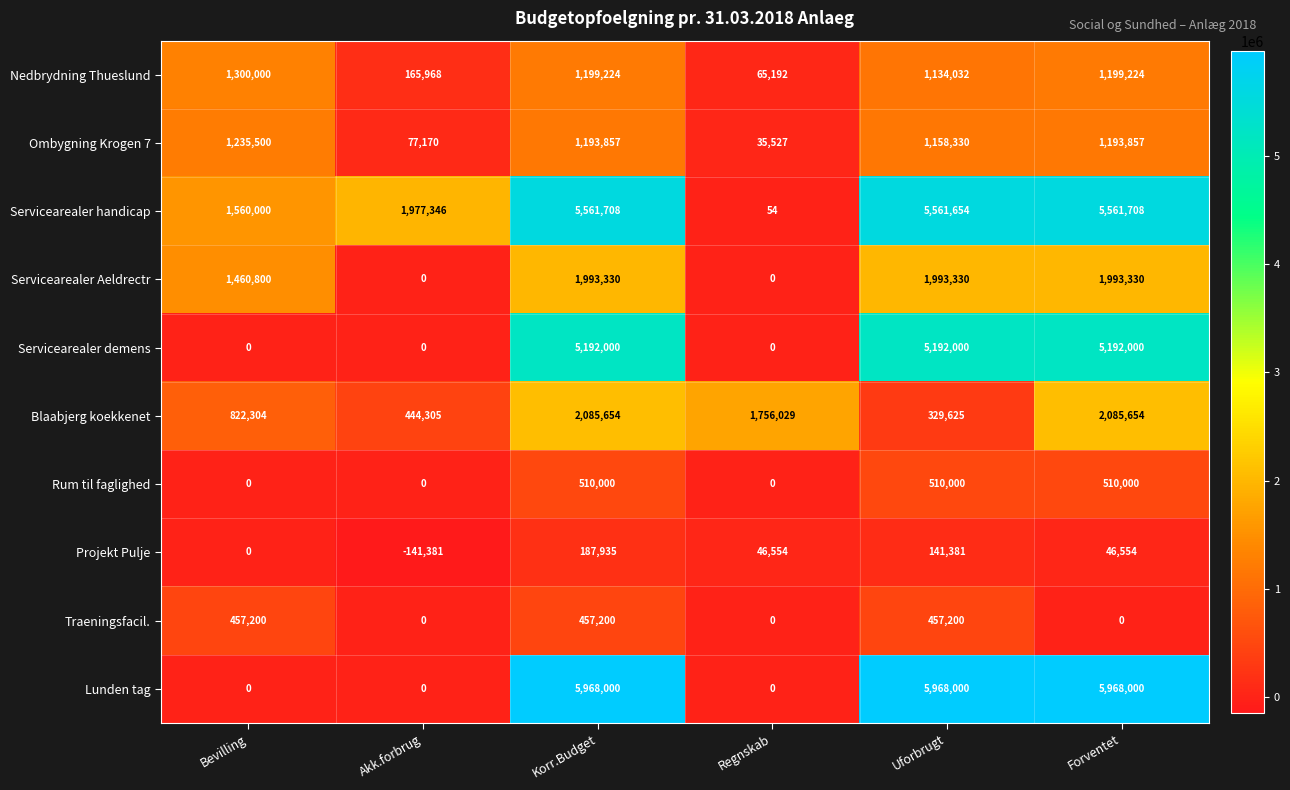

The Lunden tag series shows 9294460 at Forventet. True or false?

False